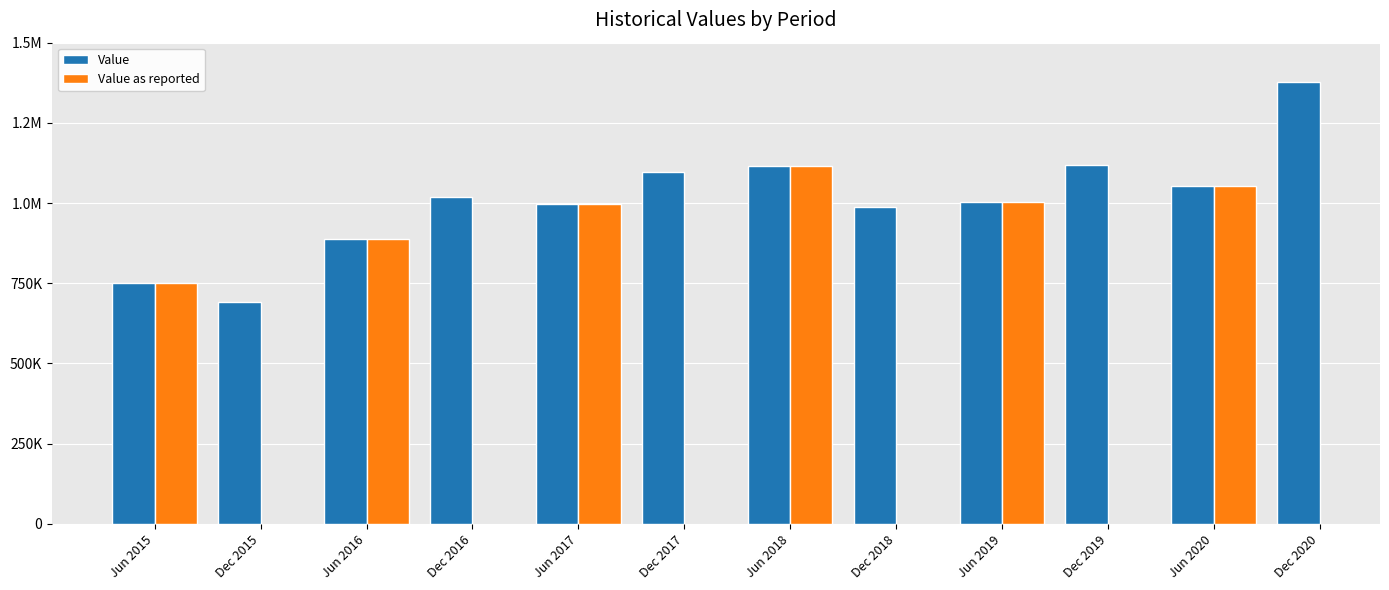

What is the label of the 7th bar from the right?

Dec 2017